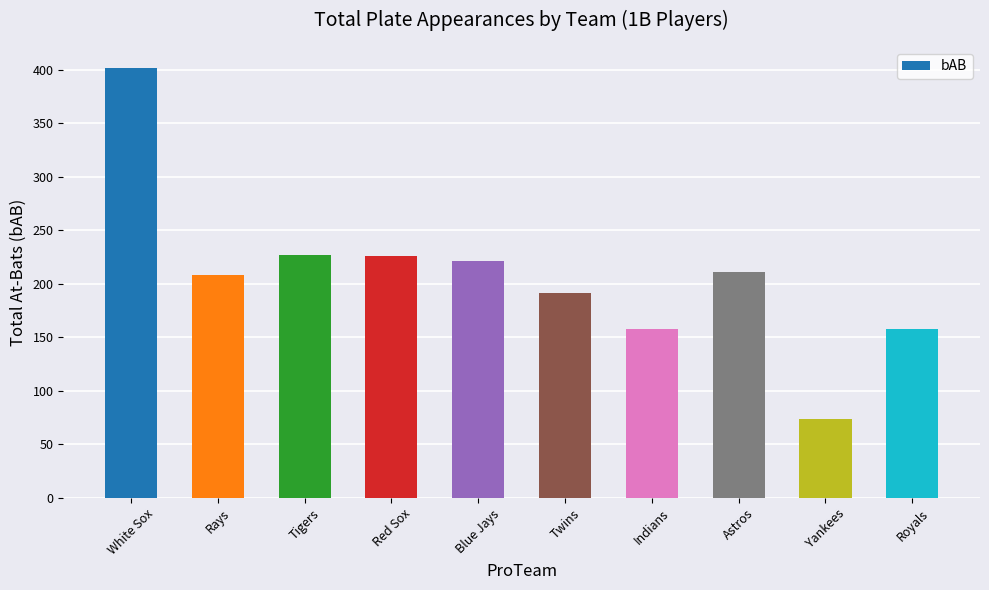

How many categories are shown in the chart?

10